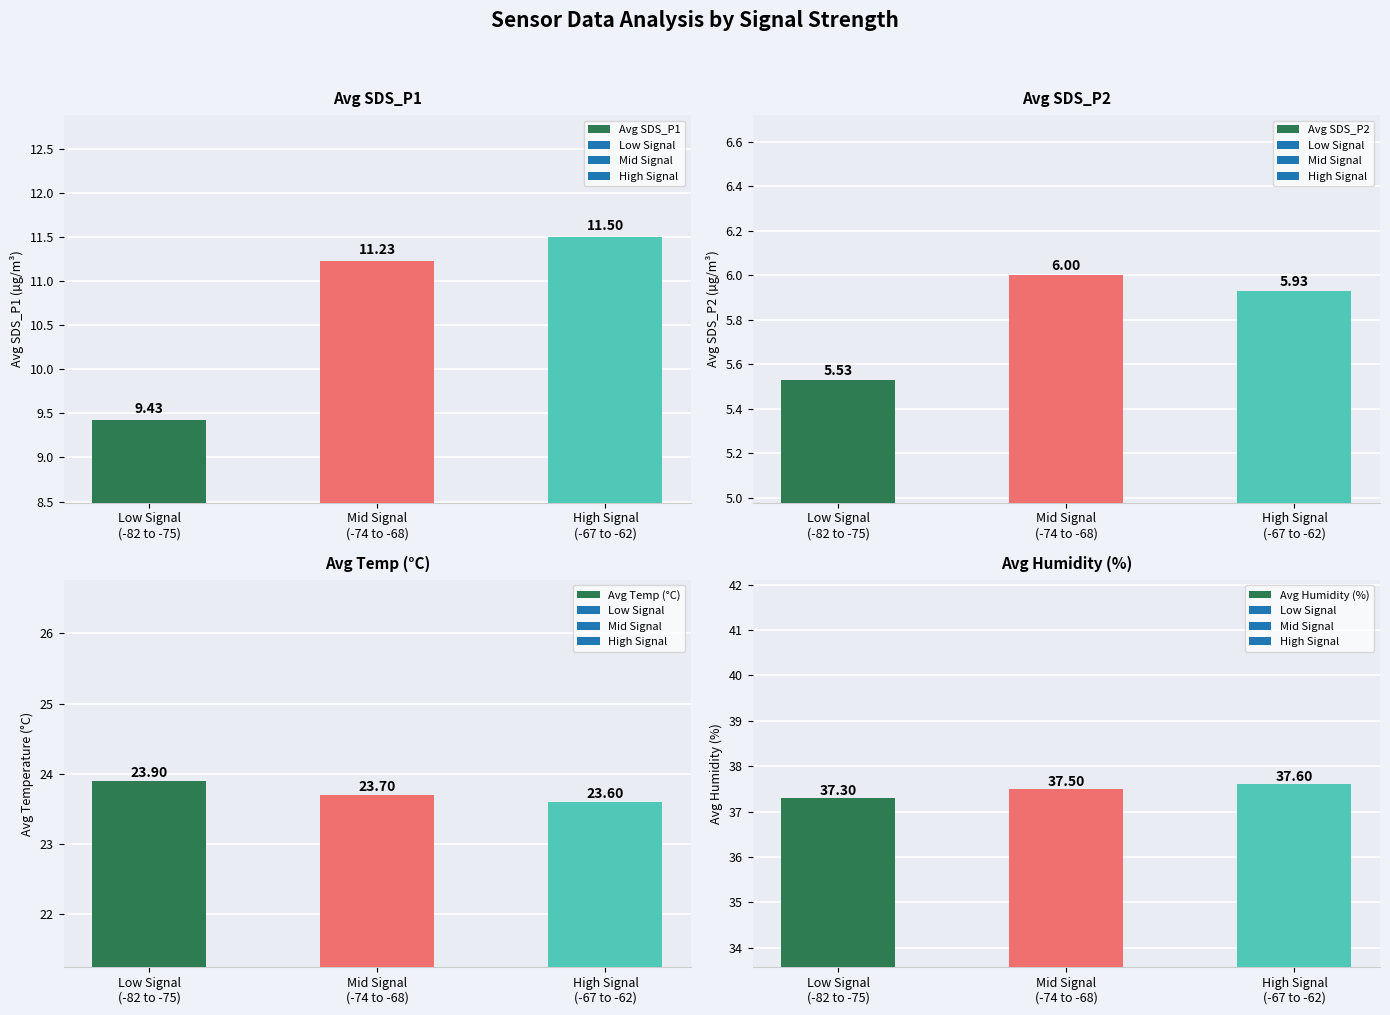

What is the label of the 1st bar from the right?

High Signal
(-67 to -62)